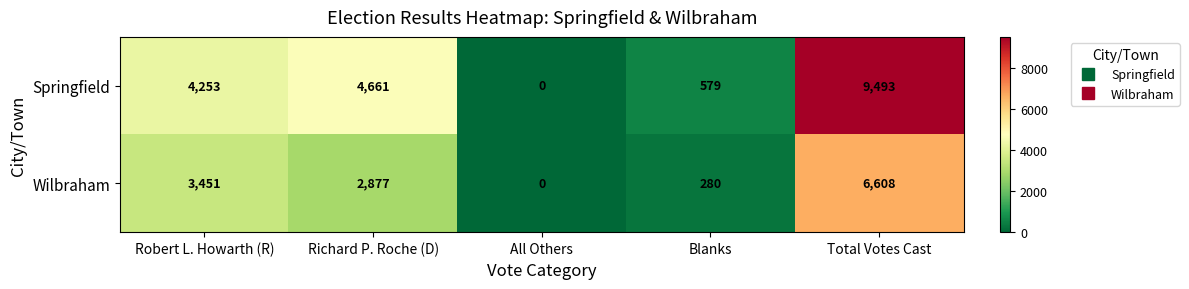

What is the total value across all series at Total Votes Cast?

16101